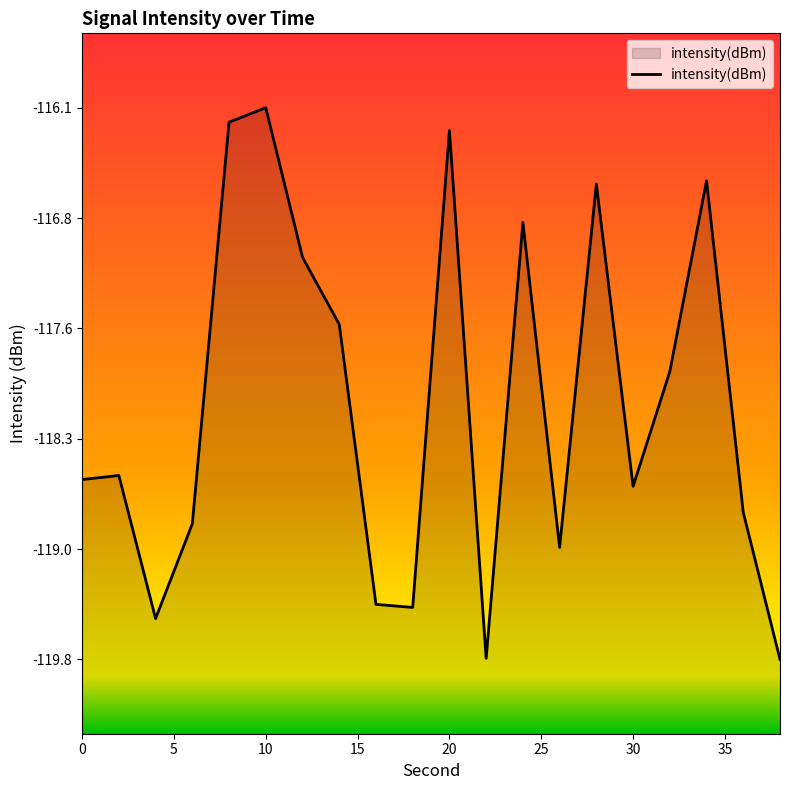

What is the difference between the second highest and minimum values?

3.6